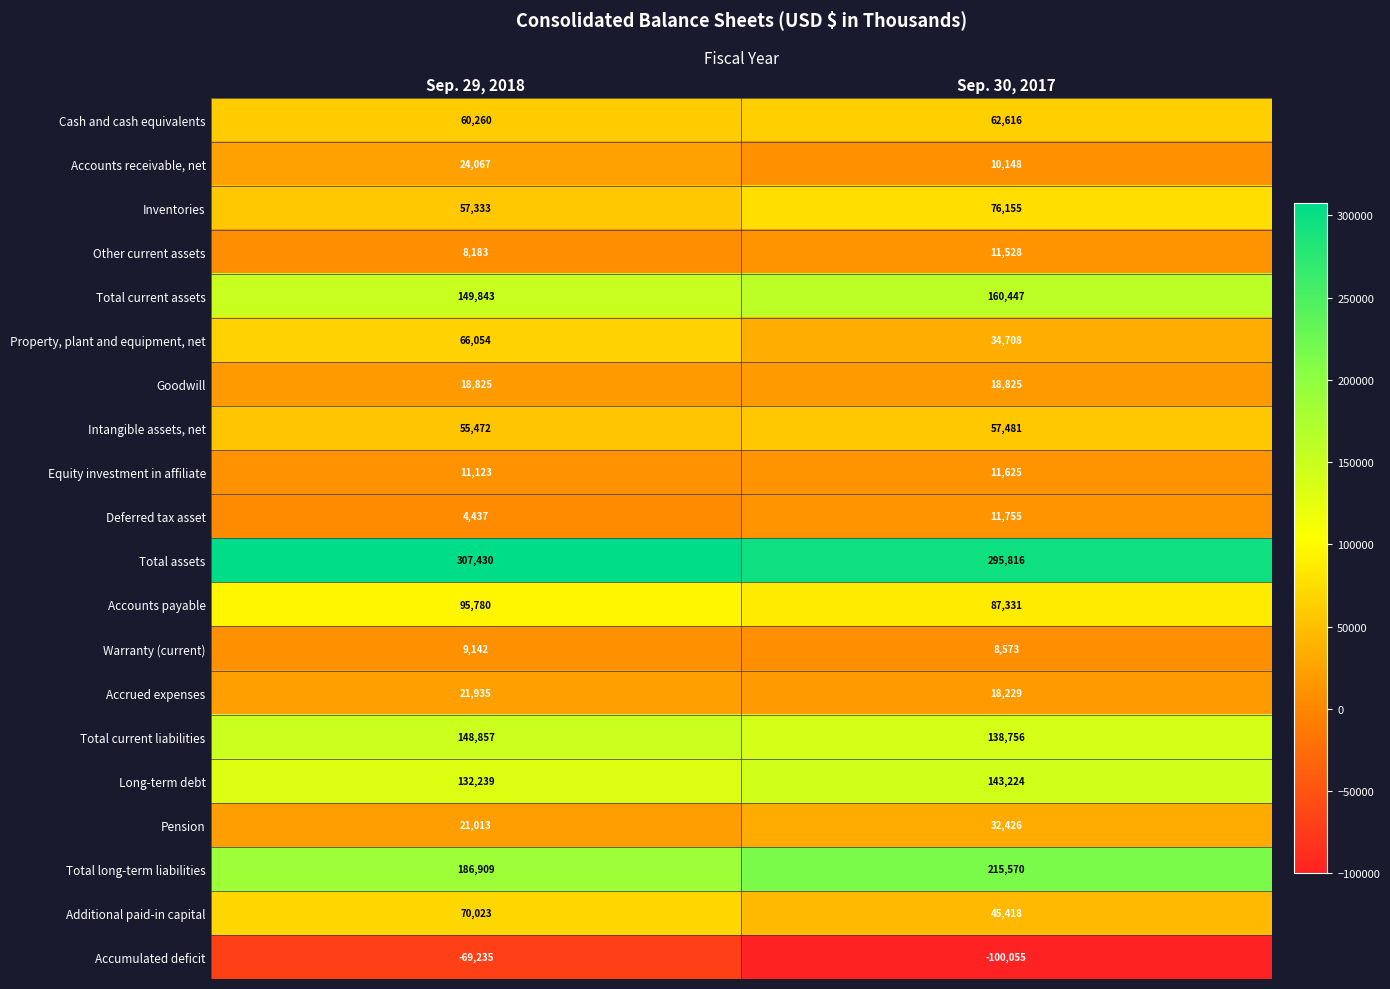

What is the sum of the Additional paid-in capital values at Sep. 30, 2017 and Sep. 29, 2018?

115441